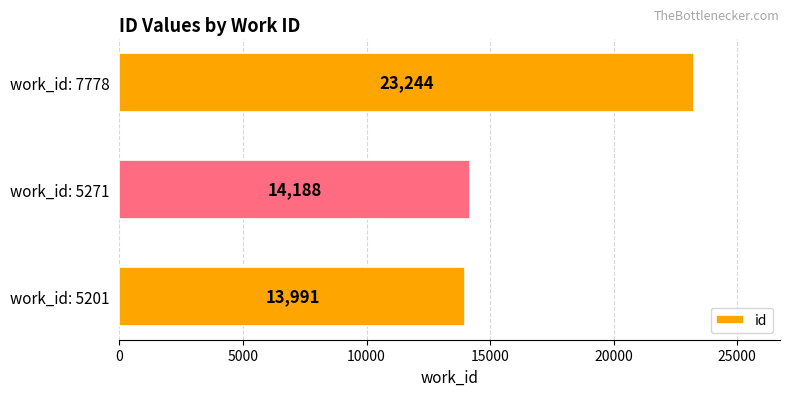

The value at work_id: 7778 is 23244. True or false?

True